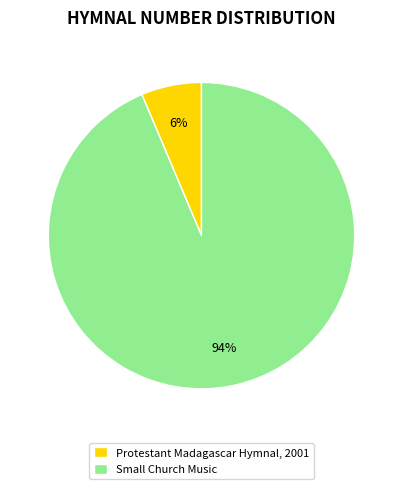

Which category has the smallest portion of the pie?

Protestant Madagascar Hymnal, 2001